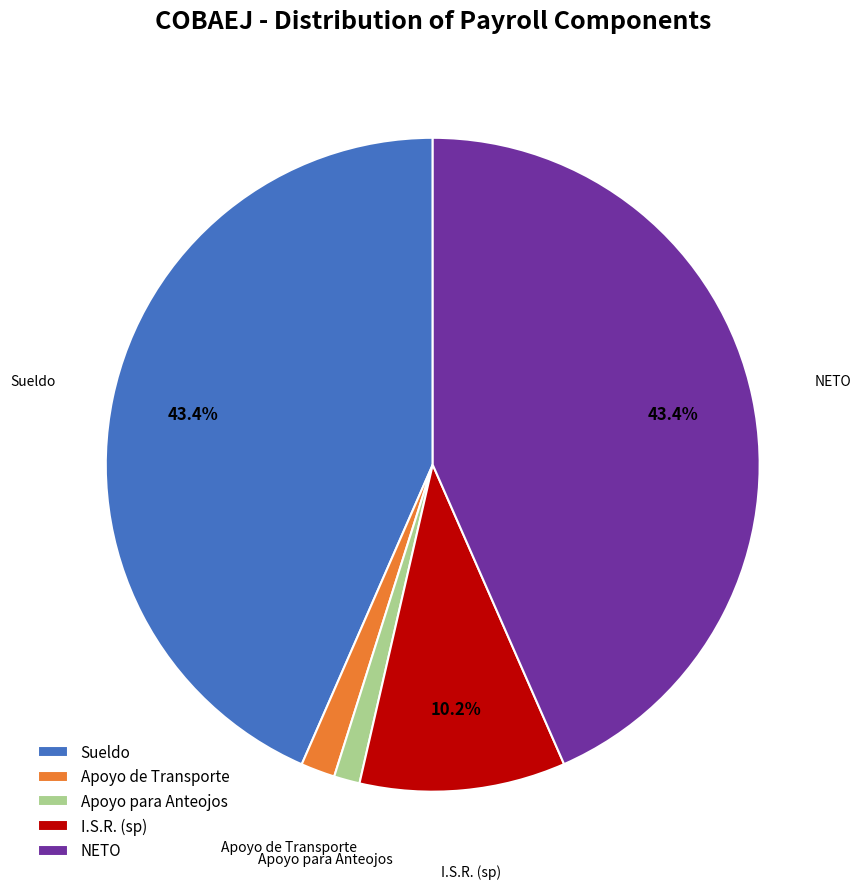

Do I.S.R. (sp) and Apoyo para Anteojos together represent more than half of the pie?

No